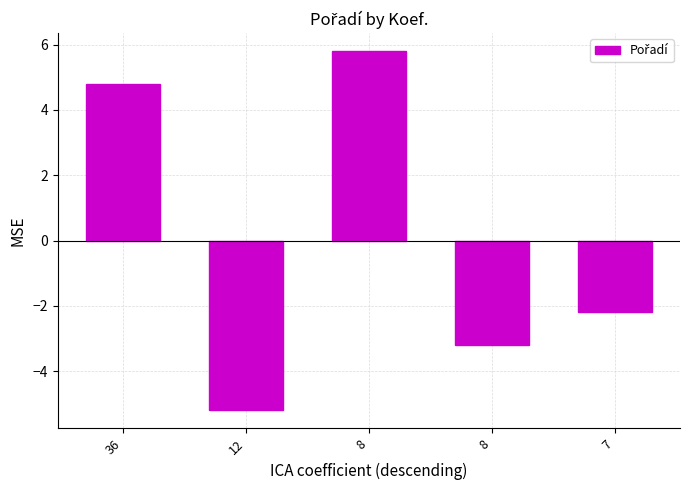

Reading left to right, transcribe all the data shown in this chart.

4.8	-5.2	5.8	-3.2	-2.2